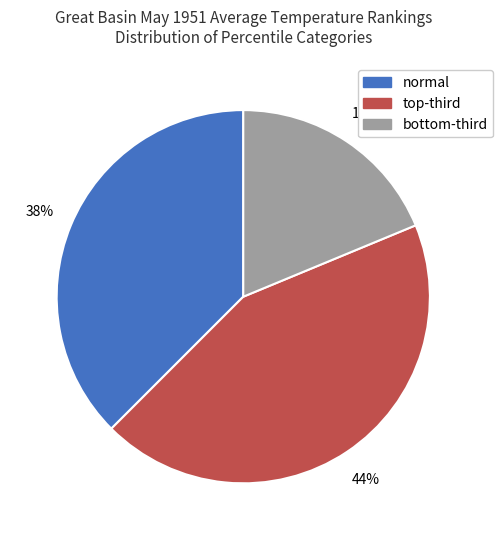

Is there a majority slice in this chart?

No